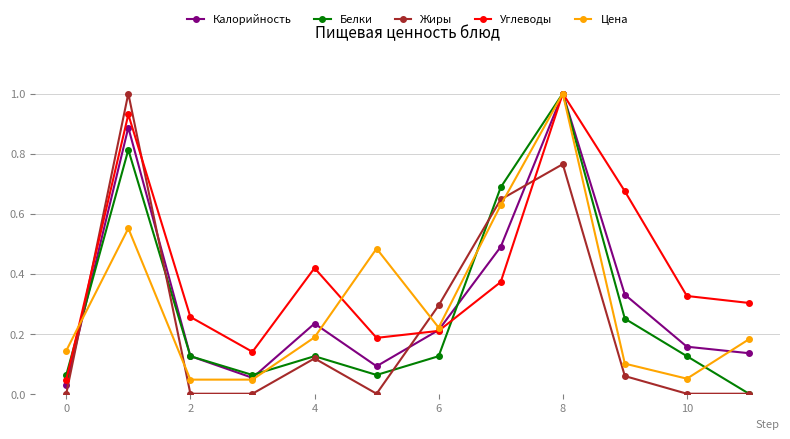

In Белки, how many points are lower than both neighbors (excluding endpoints)?

2